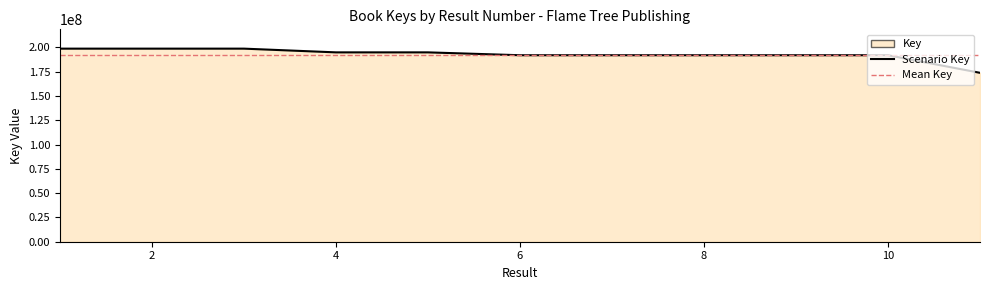

Reading left to right, list all the values displayed in this chart.

1=198789001	2=198789083	3=198789042	4=194952861	5=194953080	6=192003961	7=192003844	8=192003883	9=192004078	10=192004117	11=173891694